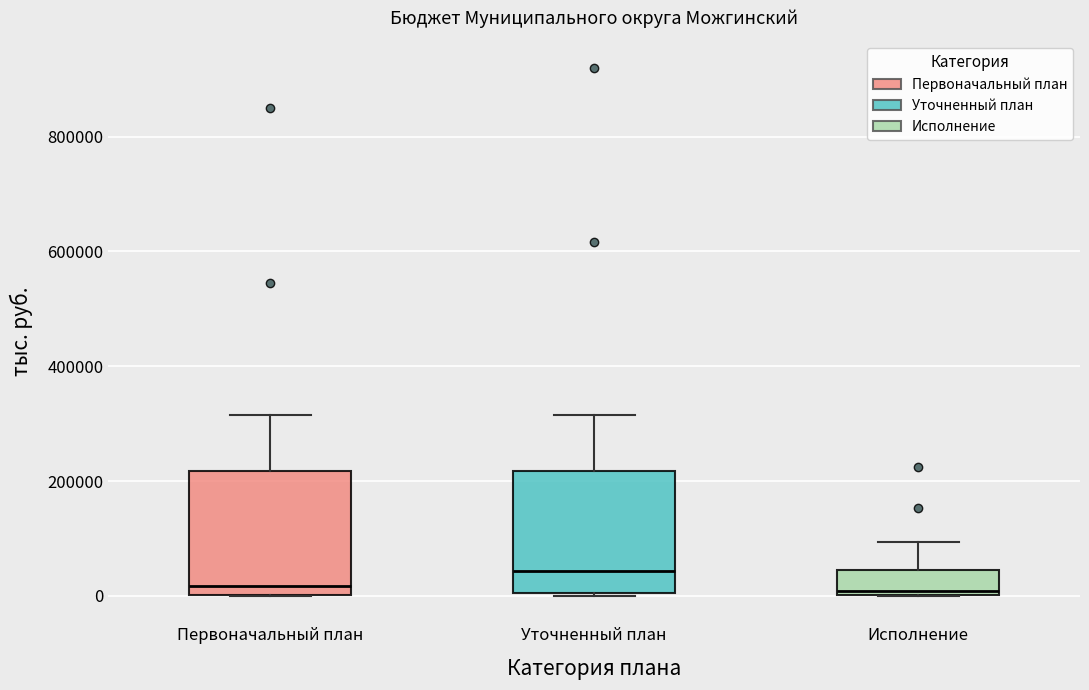

Where is the upper edge of the box for Исполнение on the y-axis? The values are not printed on the chart, so give them approximately, as read against the axis.

40000